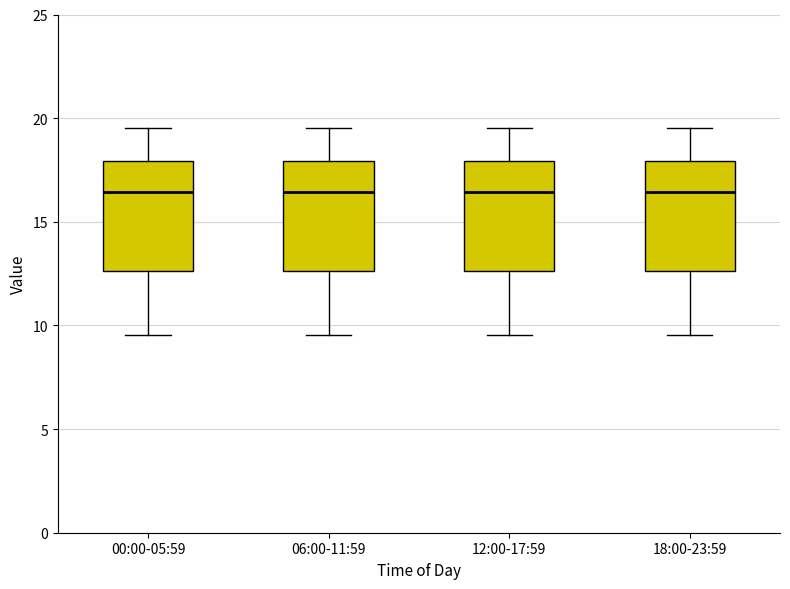

Reading left to right, read every box against the y-axis: the position of its median line, the range the box covers, and the ends of its whiskers. The values are not printed on the chart, so give them approximately, as read against the axis.

00:00-05:59: median 16.5, box 12.5 to 18.0, whiskers 9.5 to 19.5
06:00-11:59: median 16.5, box 12.5 to 18.0, whiskers 9.5 to 19.5
12:00-17:59: median 16.5, box 12.5 to 18.0, whiskers 9.5 to 19.5
18:00-23:59: median 16.5, box 12.5 to 18.0, whiskers 9.5 to 19.5